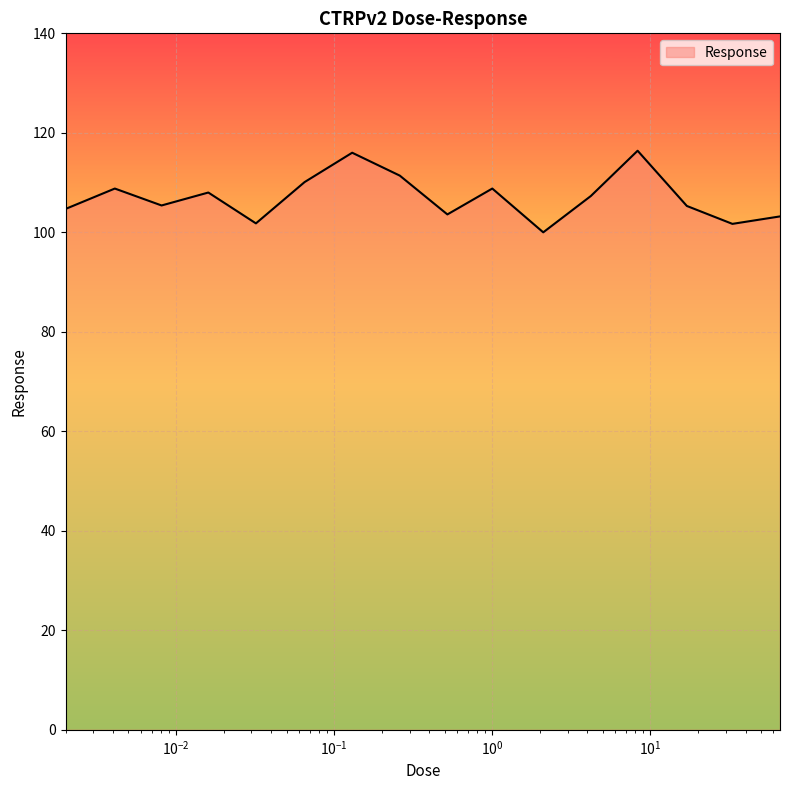

What is the greatest value displayed?

116.4